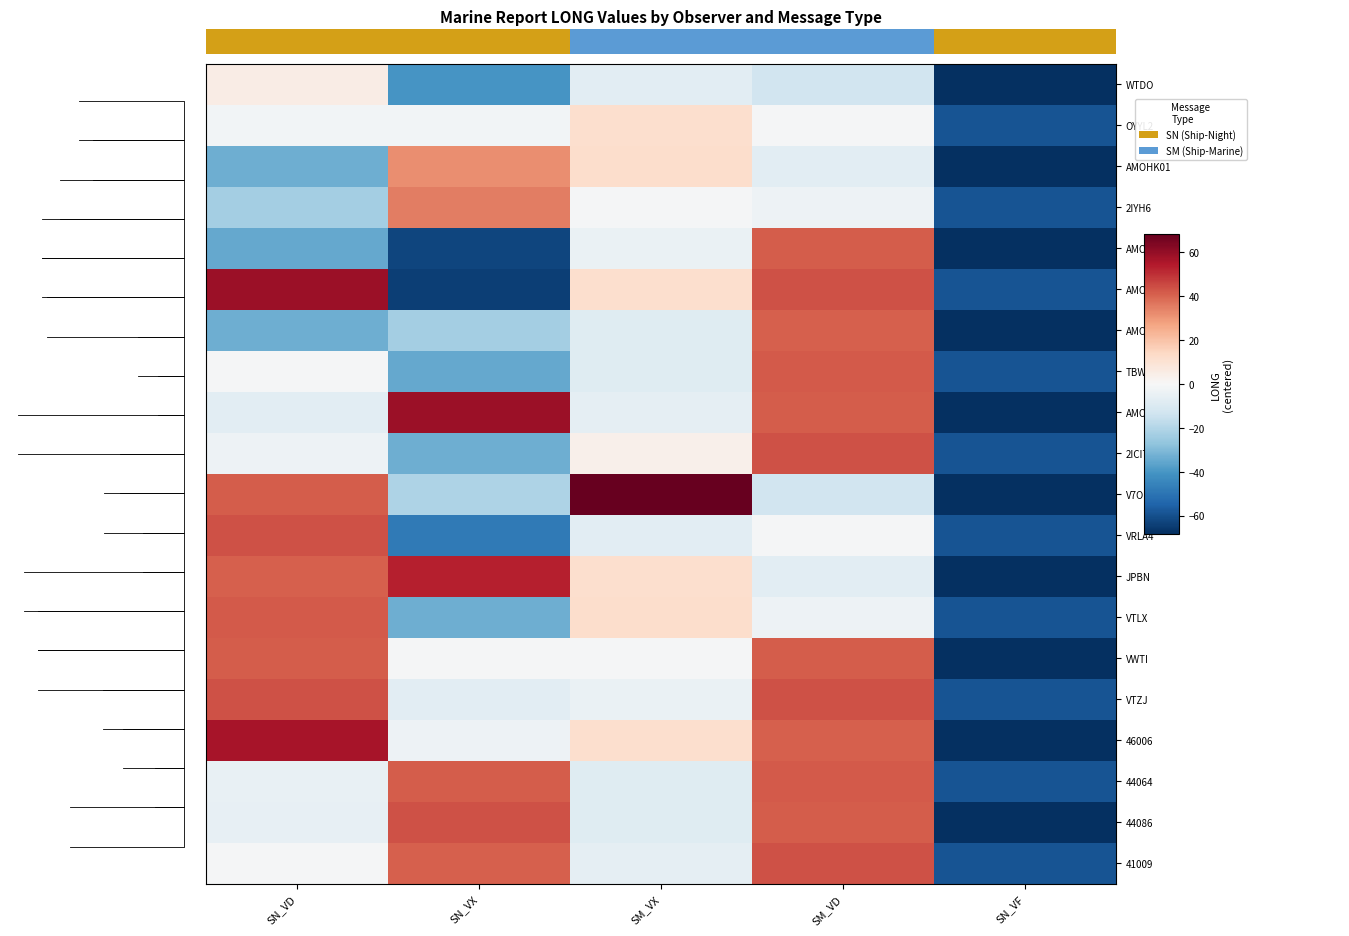

List the labels in order of 46006 value, smallest first.

SN_VF, SN_VX, SM_VX, SM_VD, SN_VD